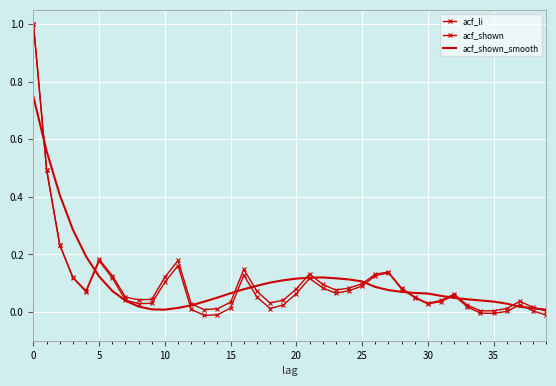

Which series has the widest spread of values?

acf_li